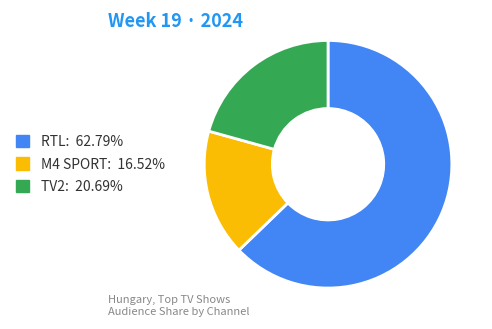

Is there any slice that represents more than half of the pie?

Yes